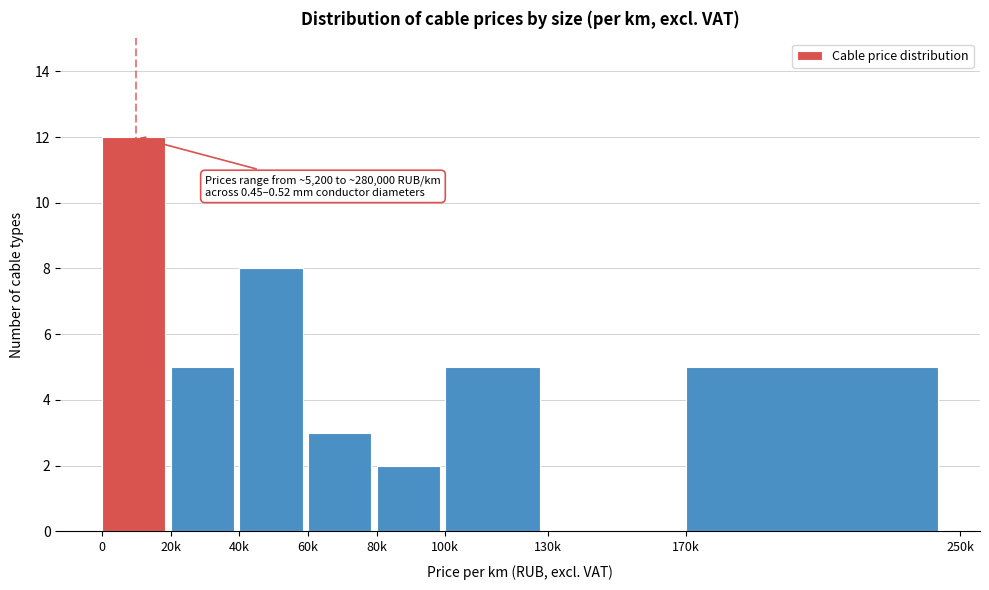

Reading left to right, transcribe all the data shown in this chart.

0=12	20k=5	40k=8	60k=3	80k=2	100k=5	130k=0	170k=5